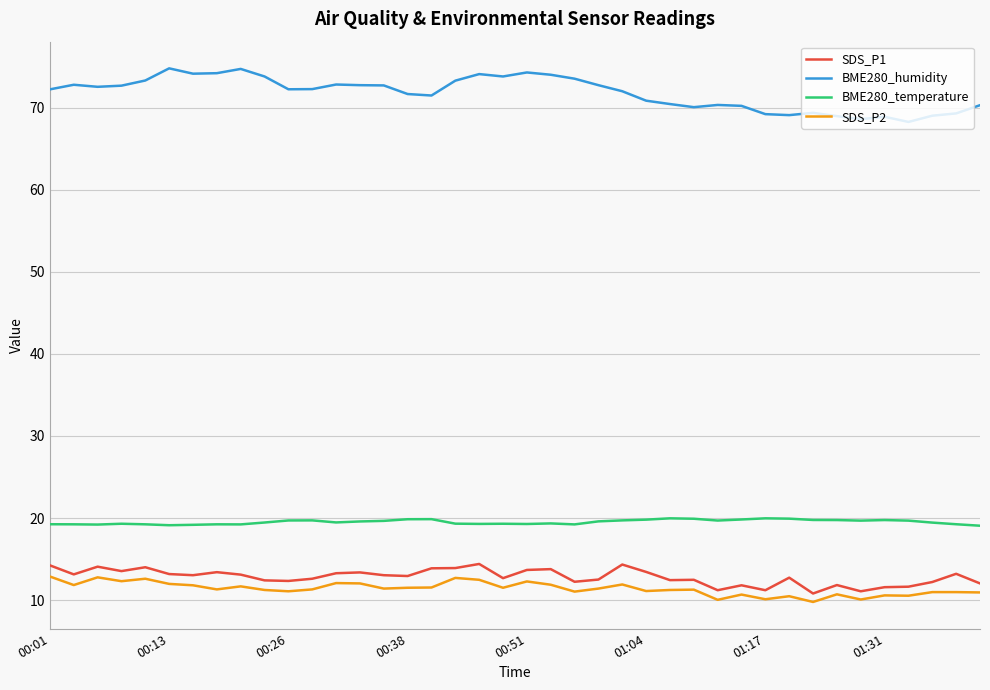

Which series has the widest spread of values?

BME280_humidity